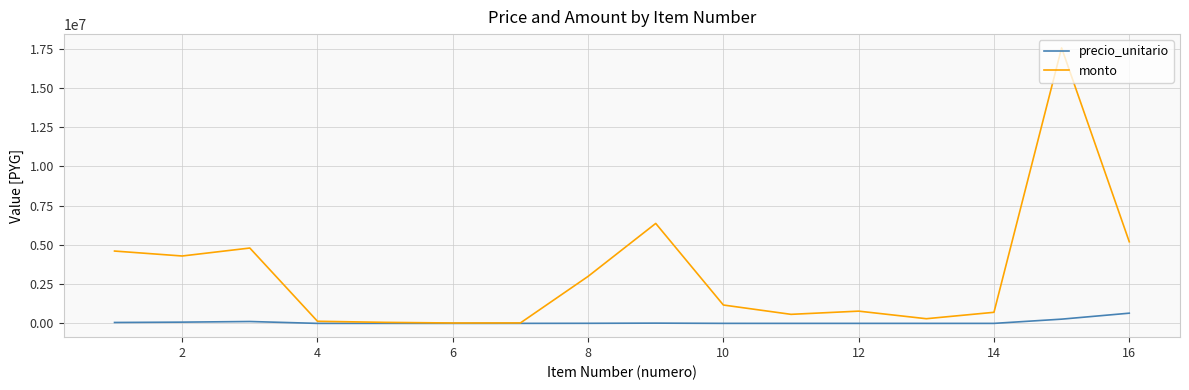

What is the difference between the second highest and second lowest values in the precio_unitario series?

269865